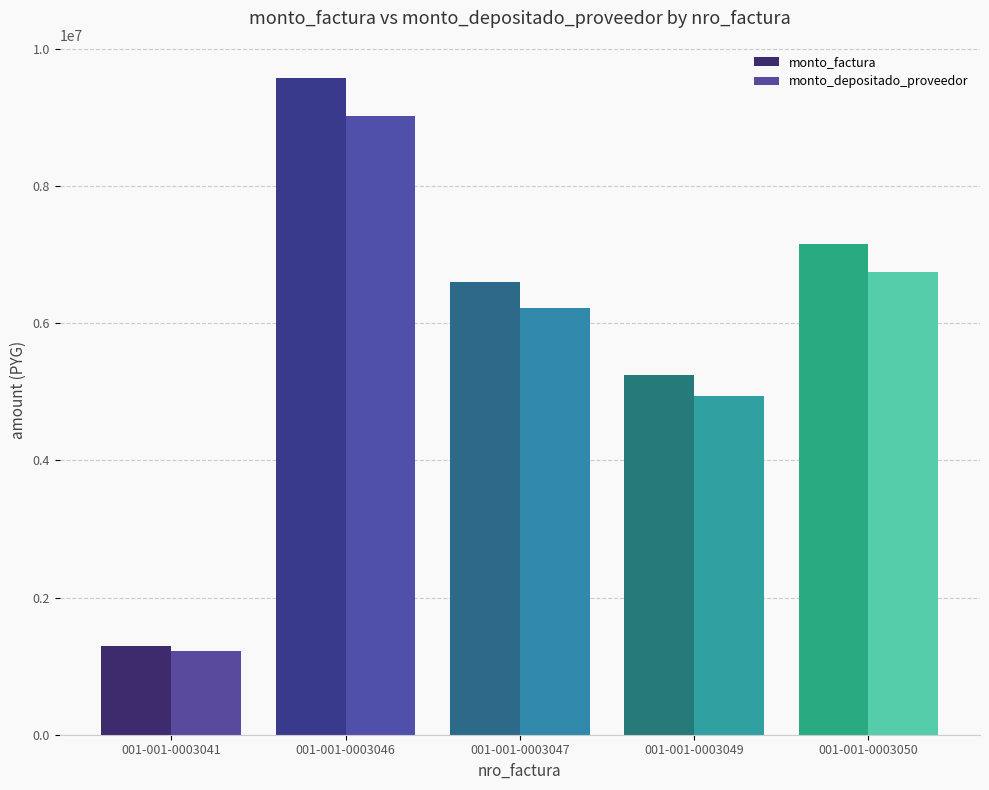

What is the total value across all series at 001-001-0003047?

12816720